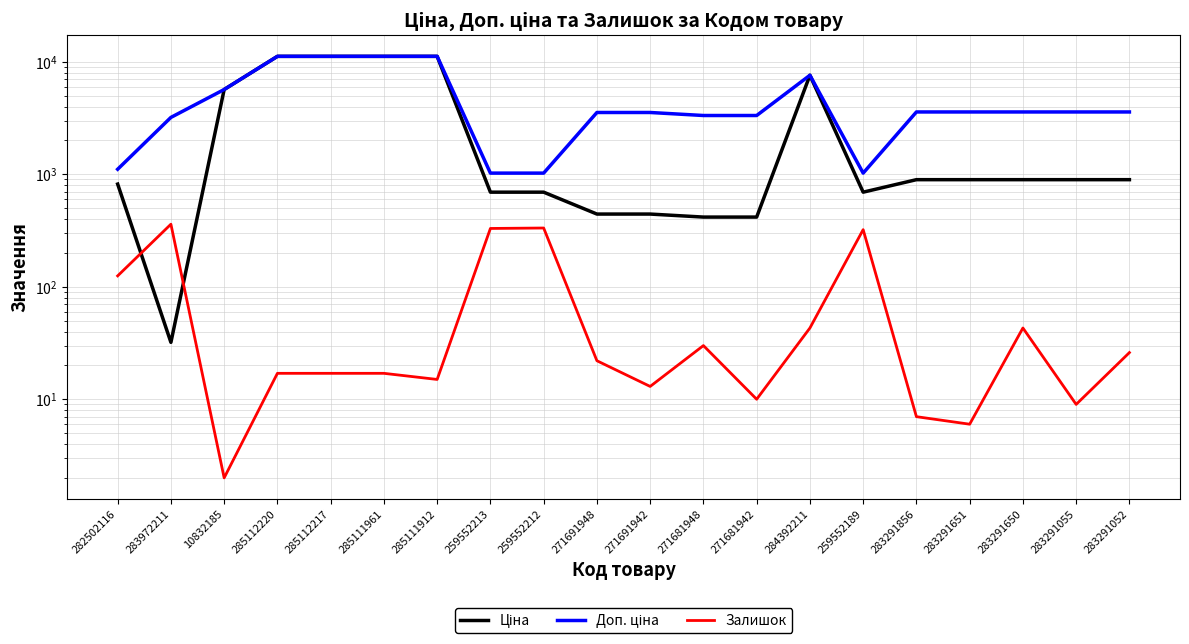

What is the lowest value of the Залишок series?

2.0